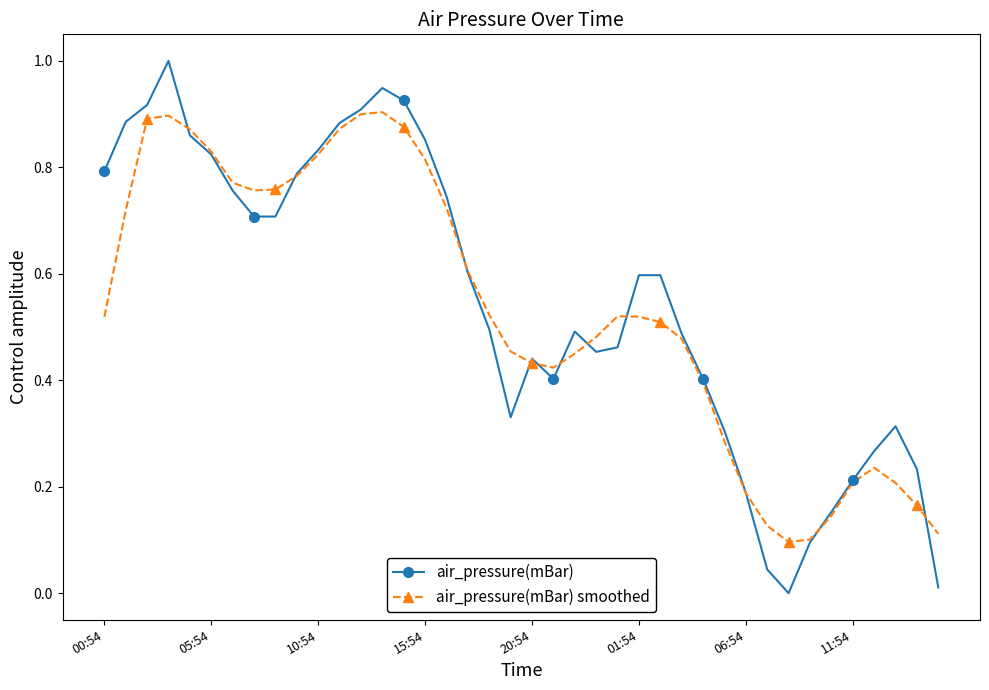

What is the value of the air_pressure(mBar) point at the 3rd from the left?

0.9